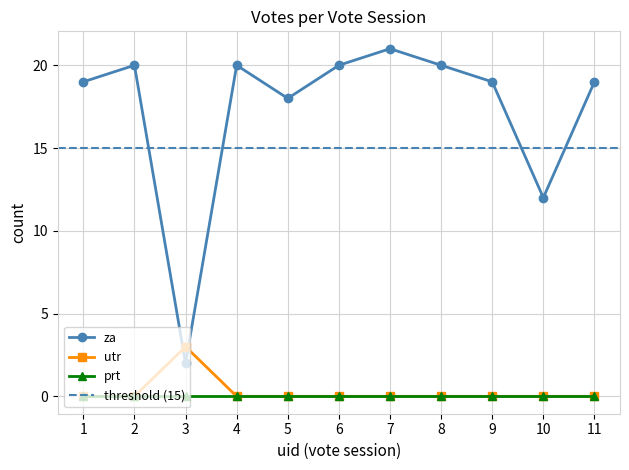

In za, how many points are higher than both neighbors (excluding endpoints)?

3